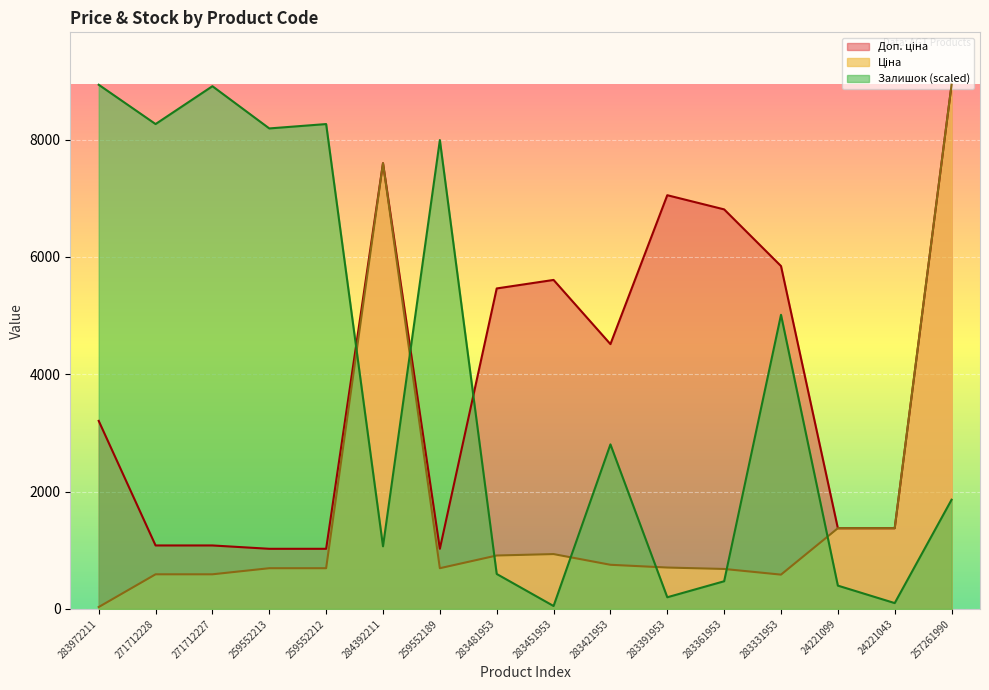

List the series in order of their peak value, lowest first.

Ціна, Доп. ціна, Залишок